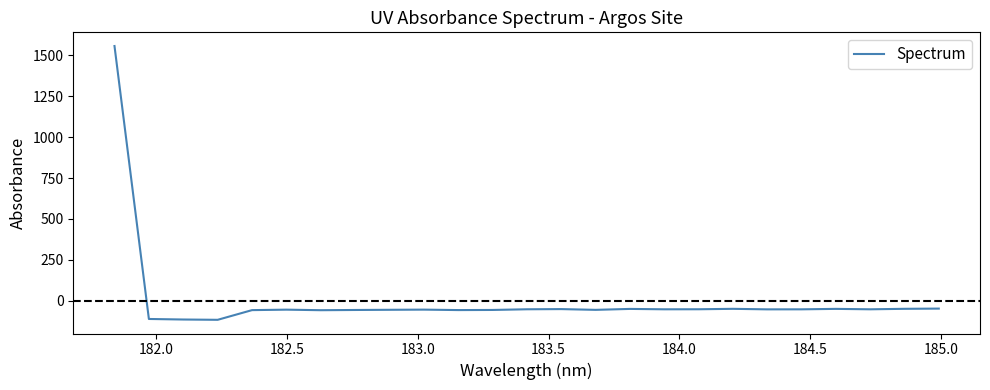

What is the maximum value shown in the chart?

1556.1